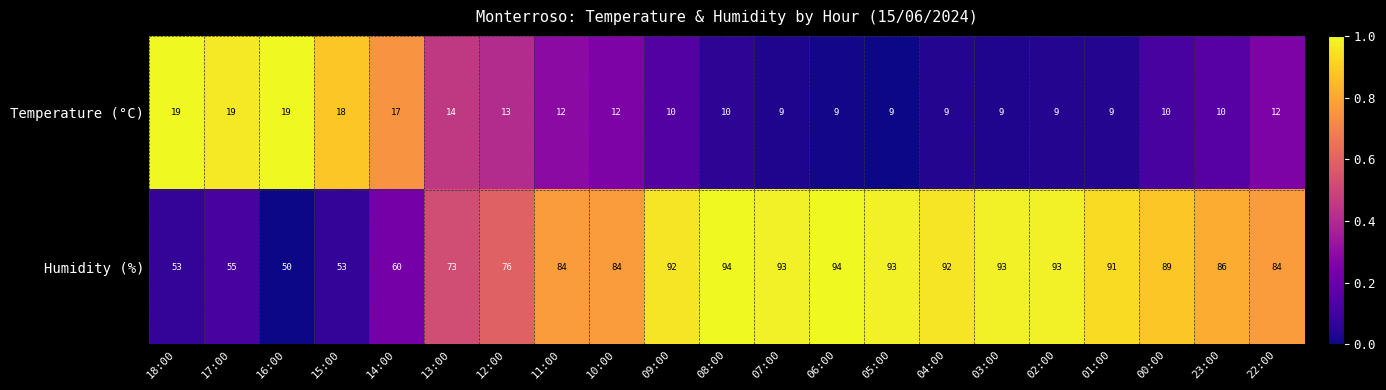

What is the difference between the Temperature (°C) values at 18:00 and 04:00?

10